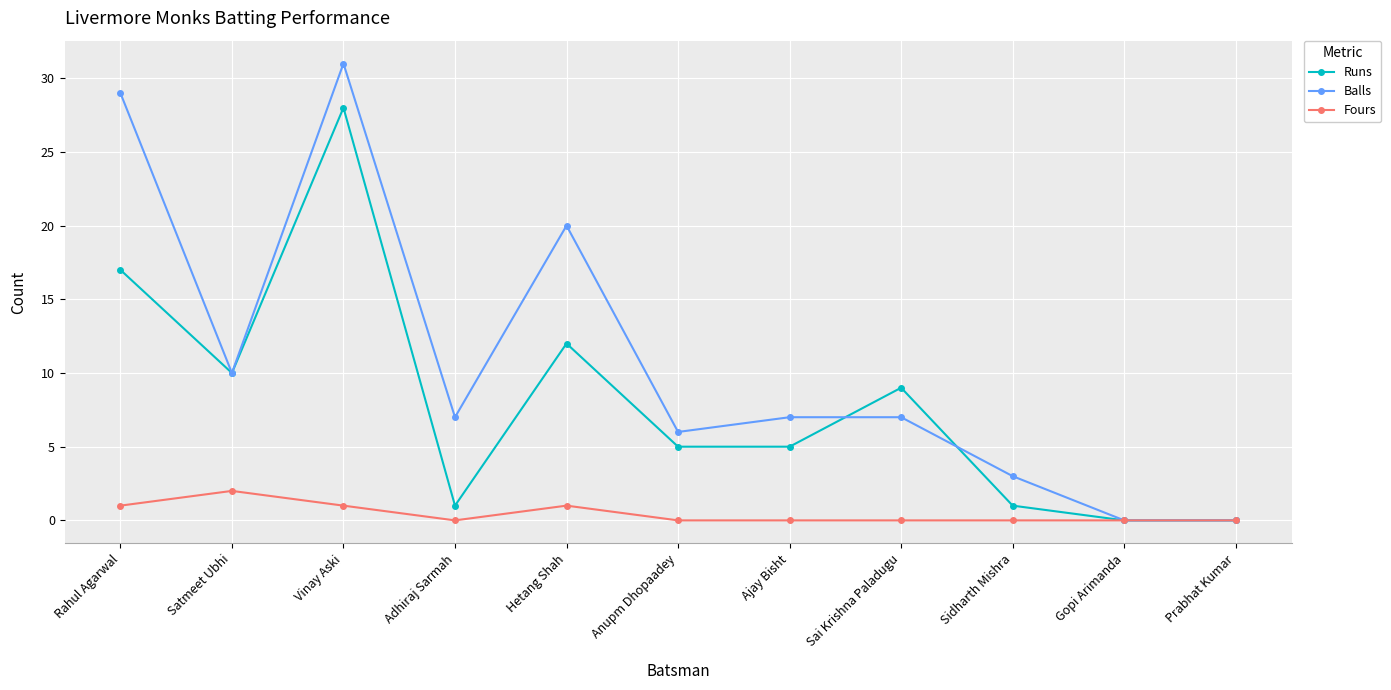

What is the label of the 4th point from the right?

Sai Krishna Paladugu